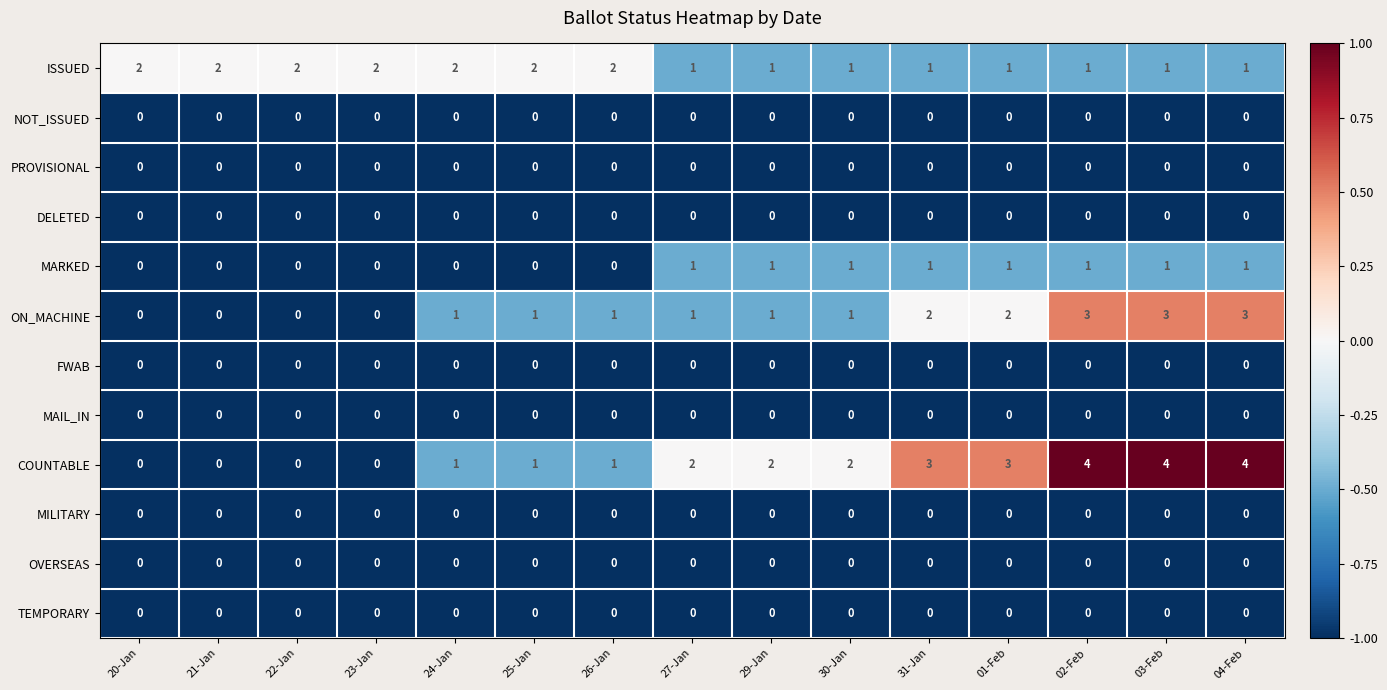

What is the greatest value displayed?

4